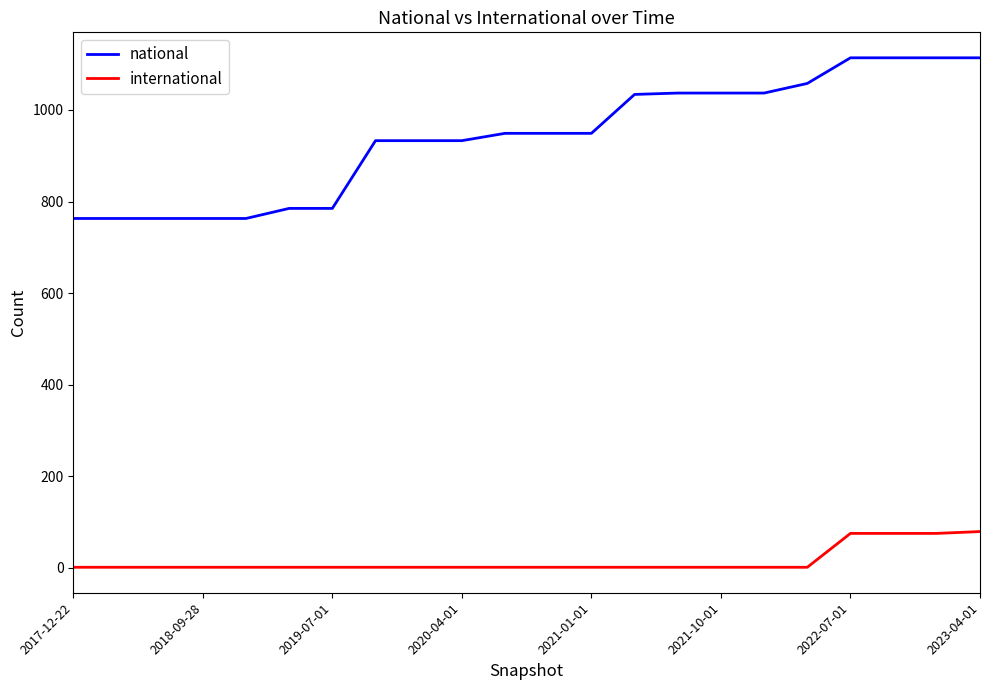

What is the difference between the maximum and minimum values in the international series?

78